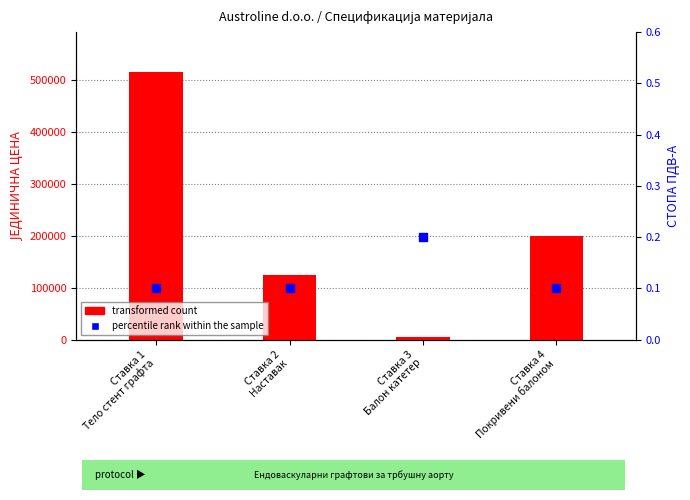

Which series reaches the minimum Y coordinate?

percentile rank within the sample